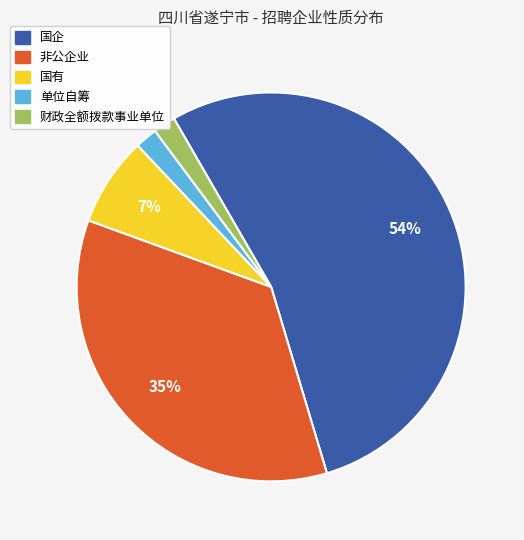

To the nearest percent, what percentage of the pie is 国有?

7%